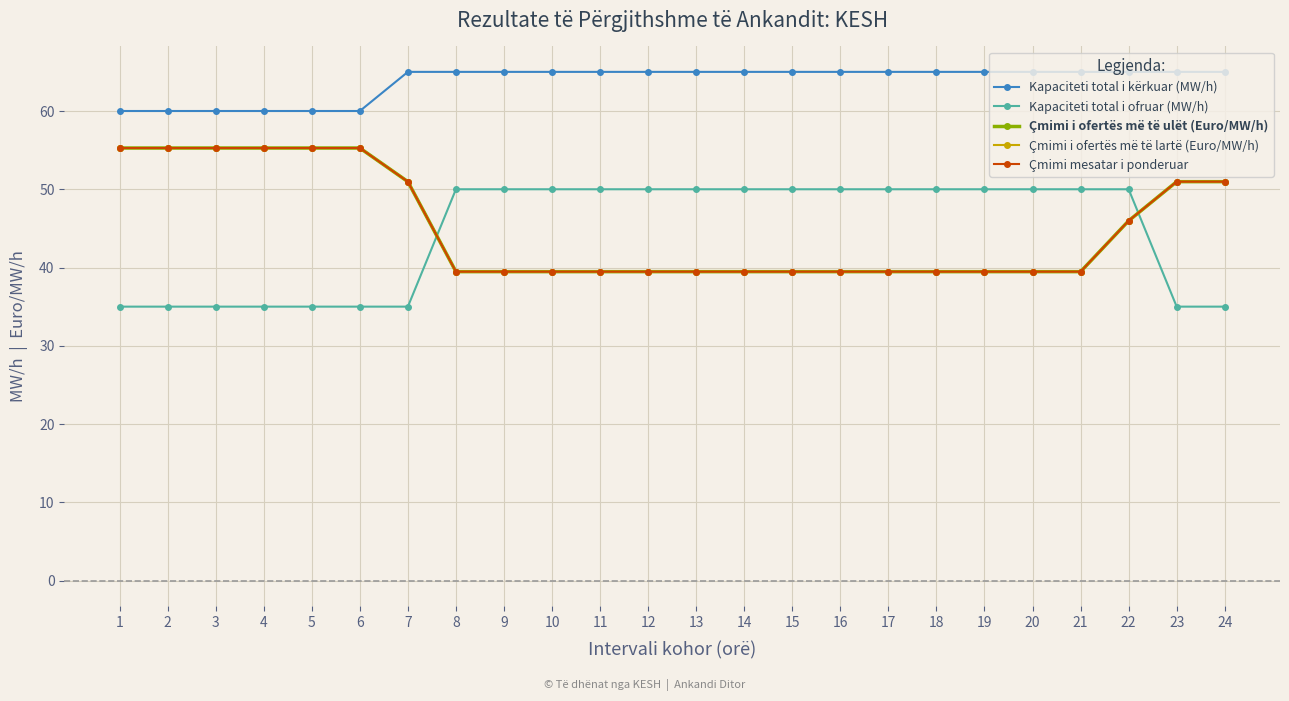

Reading right to left, what are all the values shown in this chart?

Kapaciteti total i kërkuar (MW/h): 24=65.0	23=65.0	22=65.0	21=65.0	20=65.0	19=65.0	18=65.0	17=65.0	16=65.0	15=65.0	14=65.0	13=65.0	12=65.0	11=65.0	10=65.0	9=65.0	8=65.0	7=65.0	6=60.0	5=60.0	4=60.0	3=60.0	2=60.0	1=60.0
Kapaciteti total i ofruar (MW/h): 24=35.0	23=35.0	22=50.0	21=50.0	20=50.0	19=50.0	18=50.0	17=50.0	16=50.0	15=50.0	14=50.0	13=50.0	12=50.0	11=50.0	10=50.0	9=50.0	8=50.0	7=35.0	6=35.0	5=35.0	4=35.0	3=35.0	2=35.0	1=35.0
Çmimi i ofertës më të ulët (Euro/MW/h): 24=51.0	23=51.0	22=46.0	21=39.5	20=39.5	19=39.5	18=39.5	17=39.5	16=39.5	15=39.5	14=39.5	13=39.5	12=39.5	11=39.5	10=39.5	9=39.5	8=39.5	7=51.0	6=55.3	5=55.3	4=55.3	3=55.3	2=55.3	1=55.3
Çmimi i ofertës më të lartë (Euro/MW/h): 24=51.0	23=51.0	22=46.0	21=39.5	20=39.5	19=39.5	18=39.5	17=39.5	16=39.5	15=39.5	14=39.5	13=39.5	12=39.5	11=39.5	10=39.5	9=39.5	8=39.5	7=51.0	6=55.3	5=55.3	4=55.3	3=55.3	2=55.3	1=55.3
Çmimi mesatar i ponderuar: 24=51.0	23=51.0	22=46.0	21=39.5	20=39.5	19=39.5	18=39.5	17=39.5	16=39.5	15=39.5	14=39.5	13=39.5	12=39.5	11=39.5	10=39.5	9=39.5	8=39.5	7=51.0	6=55.3	5=55.3	4=55.3	3=55.3	2=55.3	1=55.3